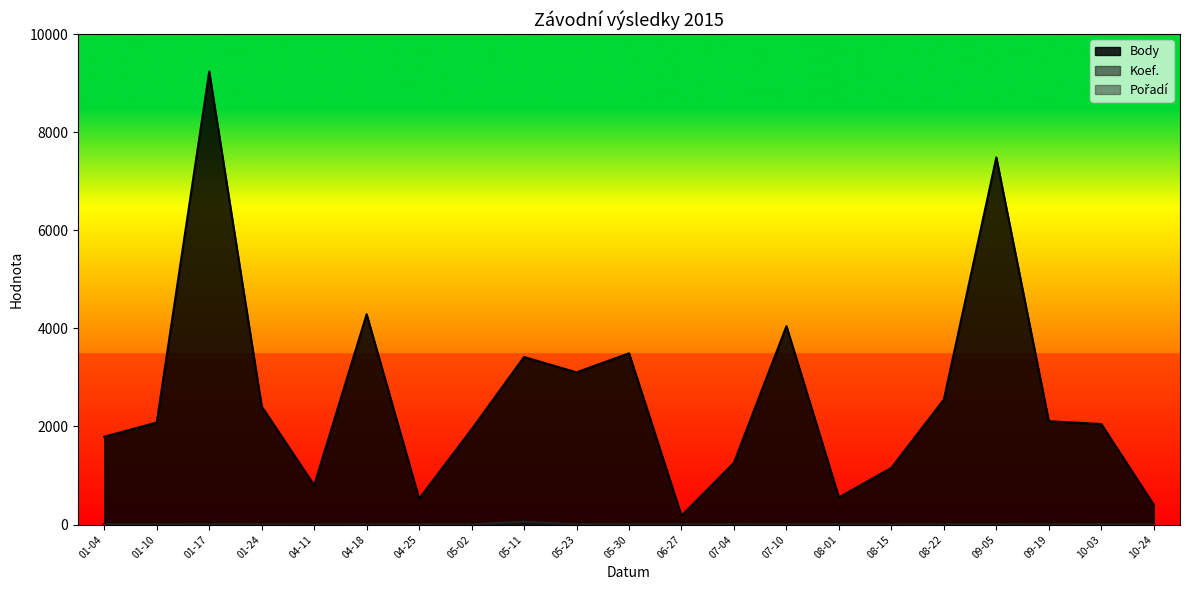

What are all the series names shown in the legend?

Body, Koef., Pořadí